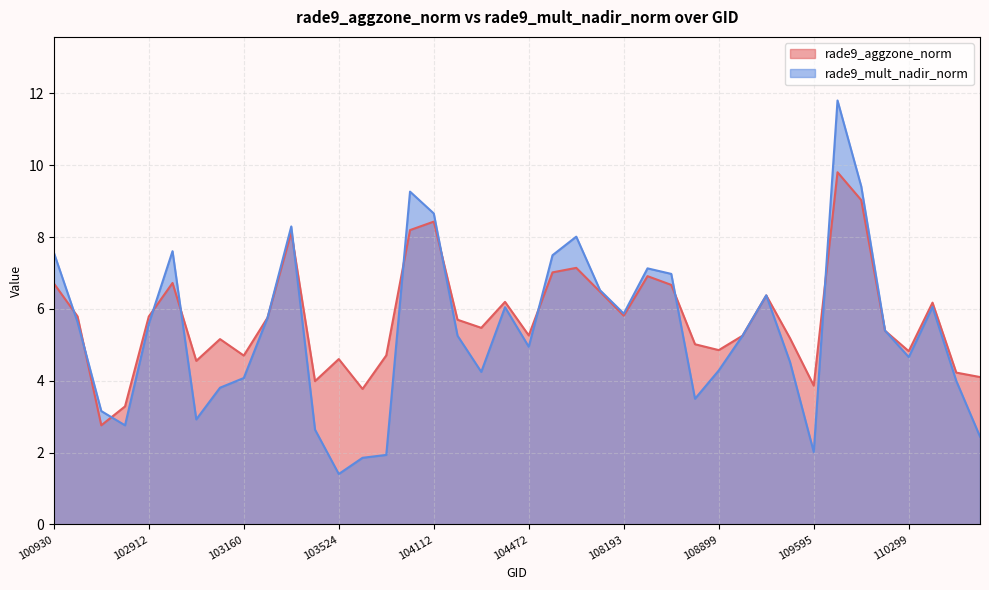

What is the spread (max minus min) of values at 104472?

0.3